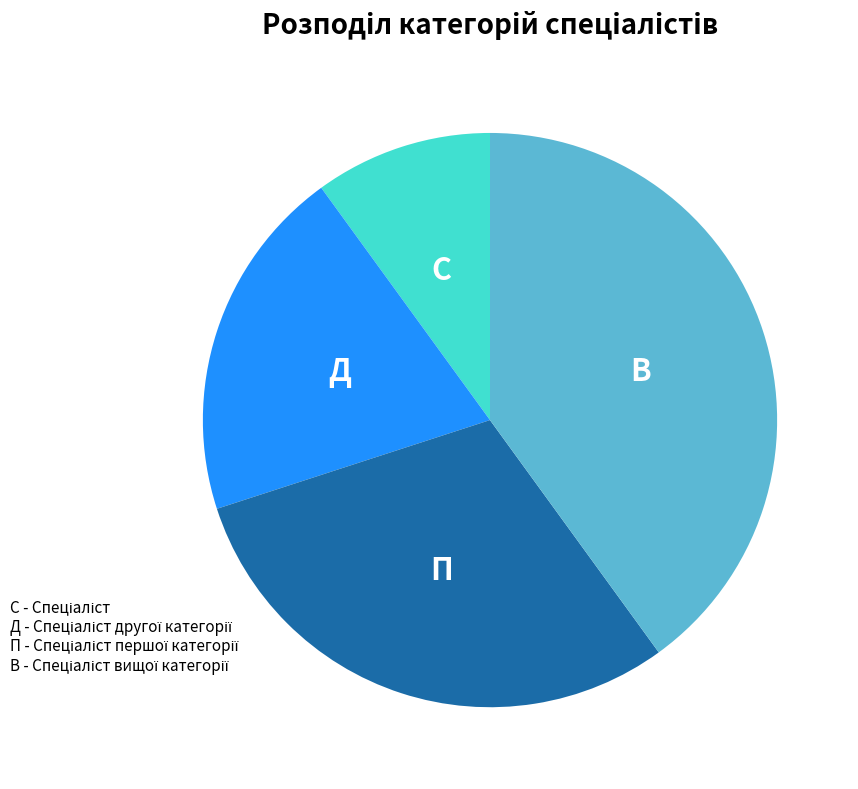

Is there a majority slice in this chart?

No